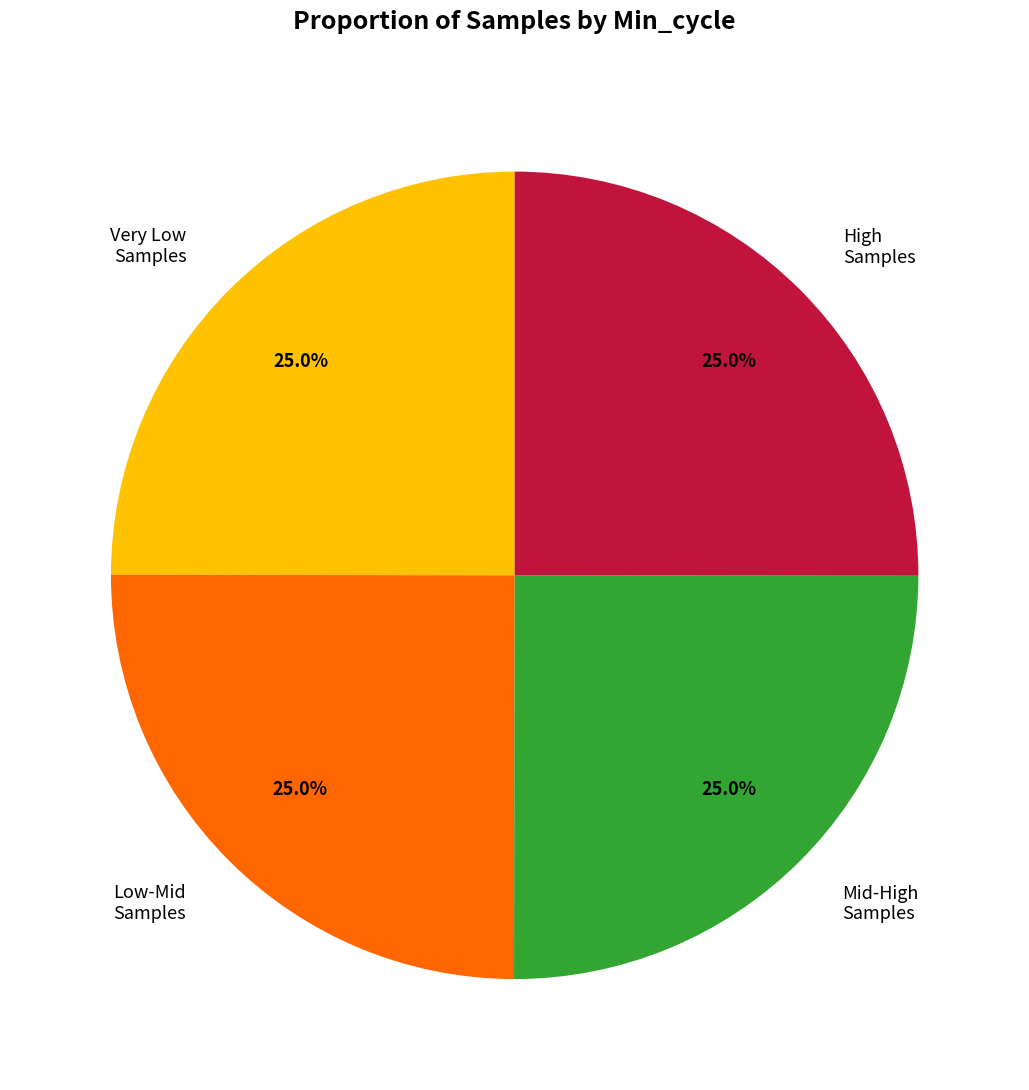

What is the total percentage of Low-Mid Samples and Very Low Samples?

50.0%